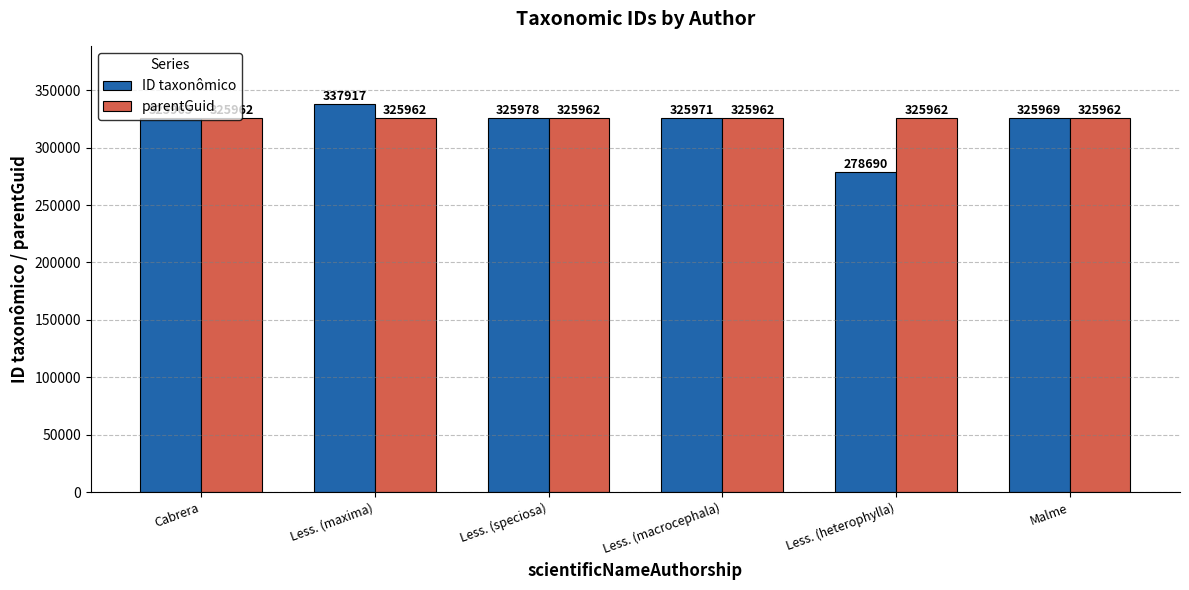

List the series in order of their peak value, lowest first.

parentGuid, ID taxonômico